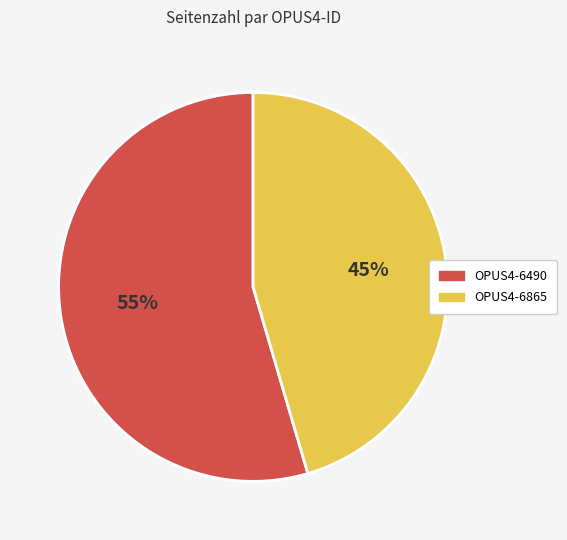

What percentage is the OPUS4-6490 slice, to the nearest percent?

55%